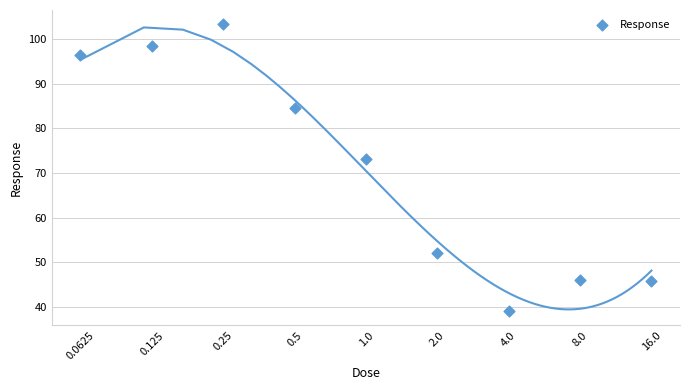

Which has a higher value, 0.125 or 16.0?

0.125